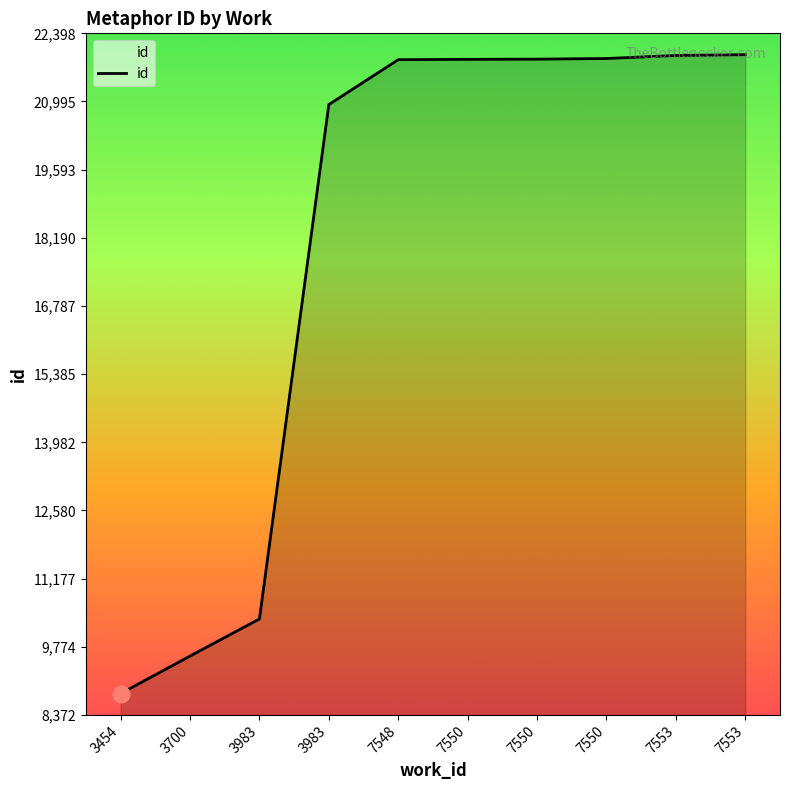

Does the chart display data point markers on the line(s)?

No